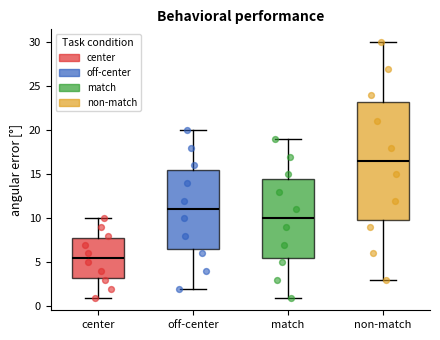

Reading left to right, read every box against the y-axis: the position of its median line, the range the box covers, and the ends of its whiskers. The values are not printed on the chart, so give them approximately, as read against the axis.

center: median 5.5, box 3.5 to 8.0, whiskers 1.0 to 10.0
off-center: median 11.0, box 6.5 to 15.5, whiskers 2.0 to 20.0
match: median 10.0, box 5.5 to 14.5, whiskers 1.0 to 19.0
non-match: median 16.5, box 10.0 to 23.5, whiskers 3.0 to 30.0